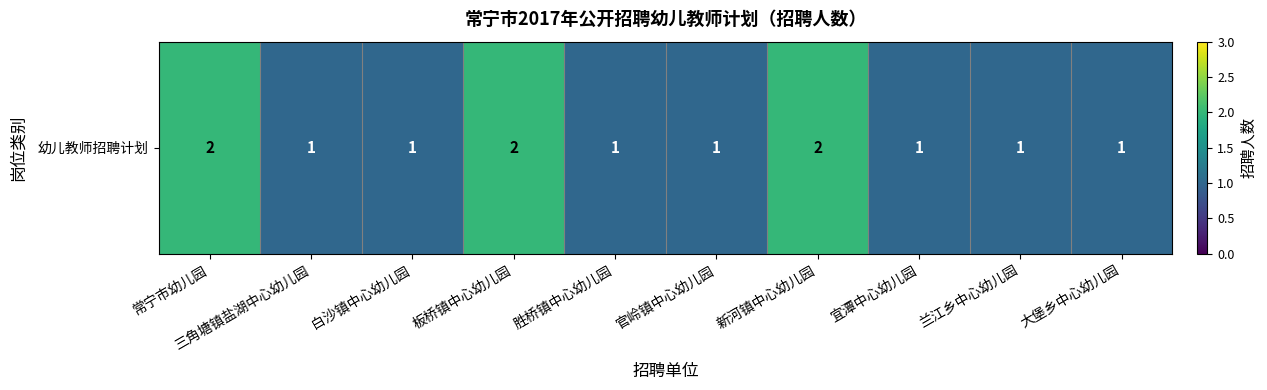

What is the minimum value shown in the chart?

1